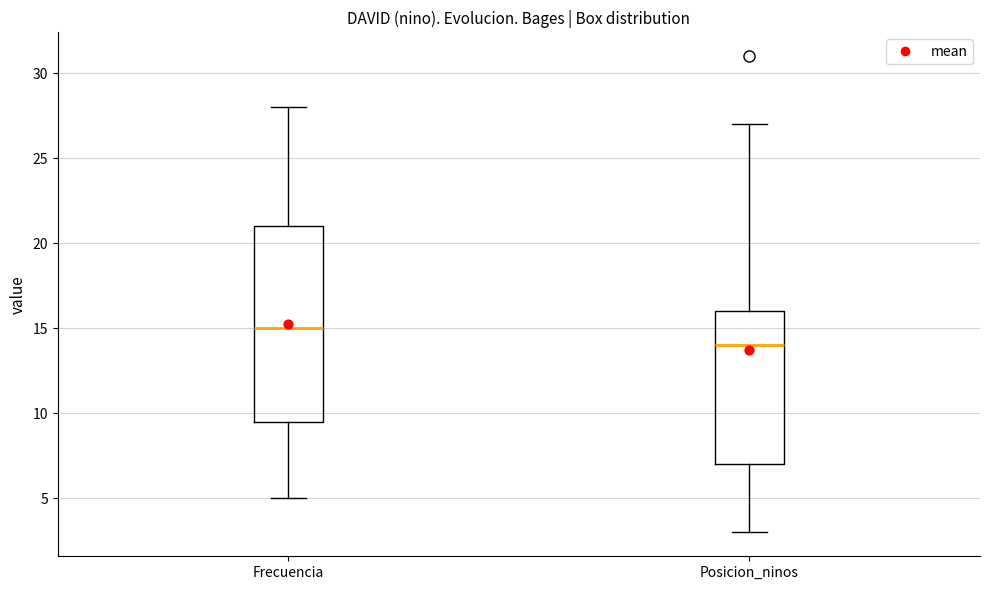

Which box is the tallest, from its lower edge to its upper edge?

Frecuencia